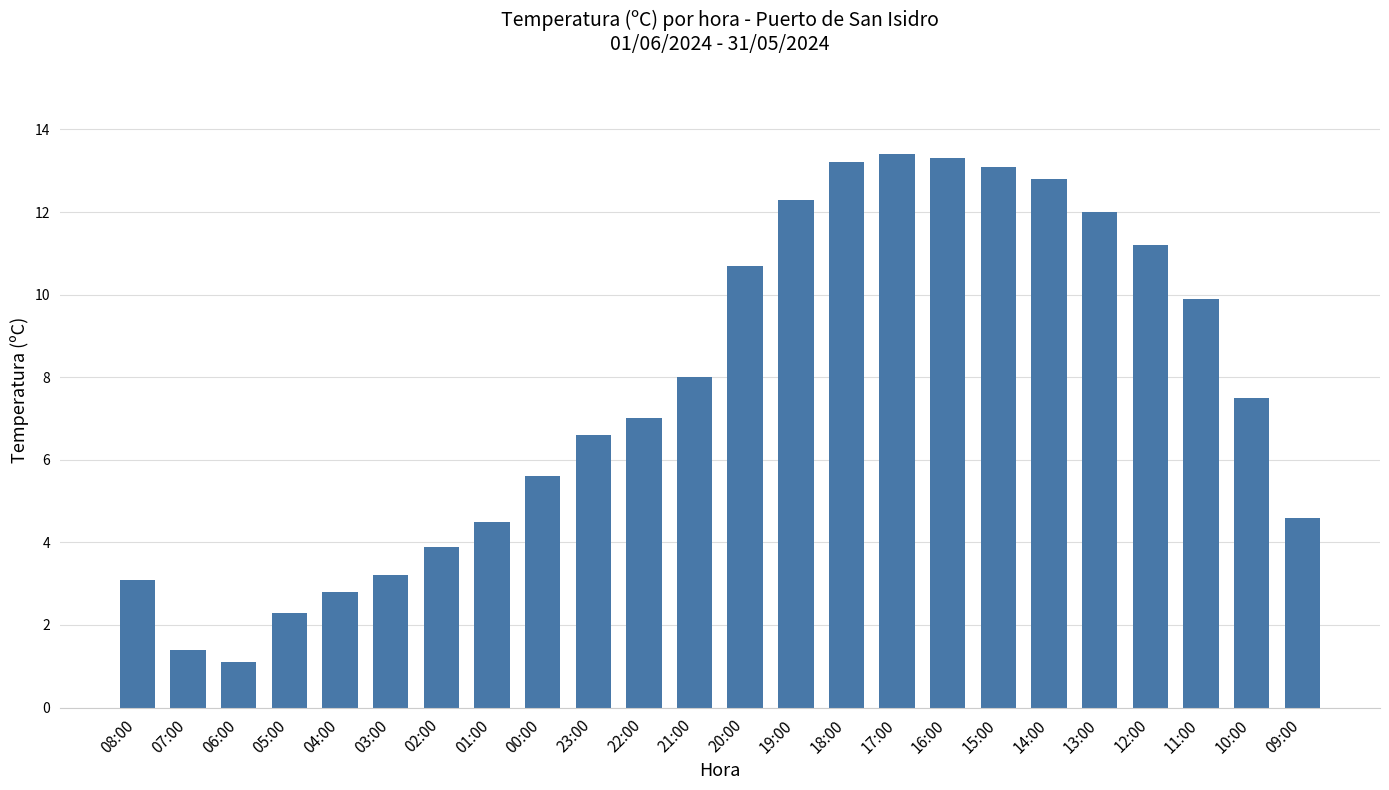

What is the sum of all values?

183.5